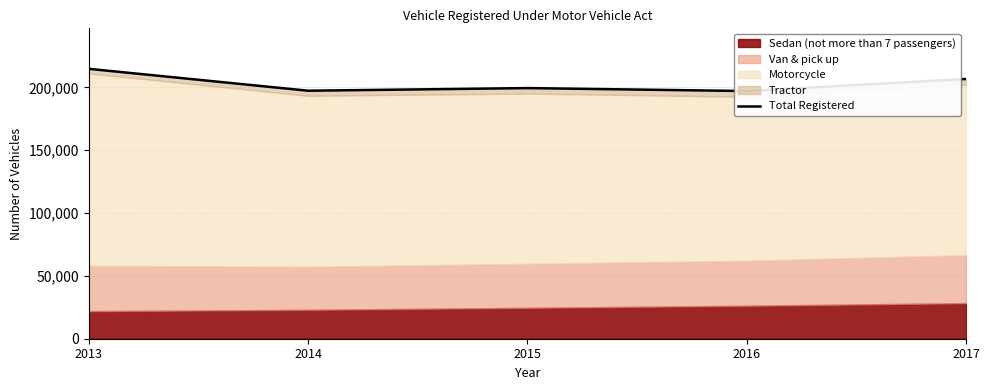

Reading left to right, transcribe all the data shown in this chart.

2013=214850	2014=197422	2015=199517	2016=197167	2017=206779